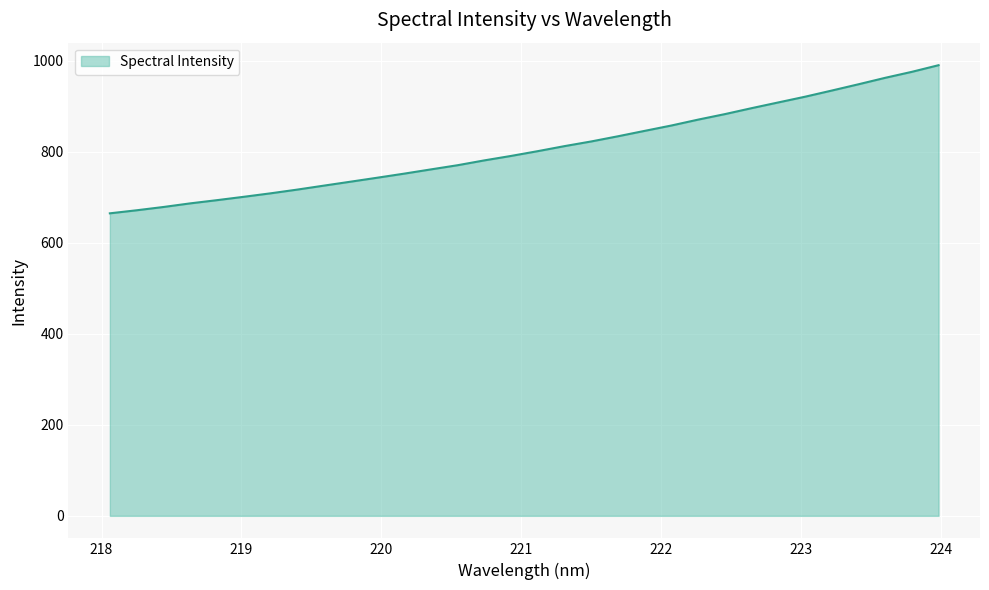

What is the maximum value shown in the chart?

990.5